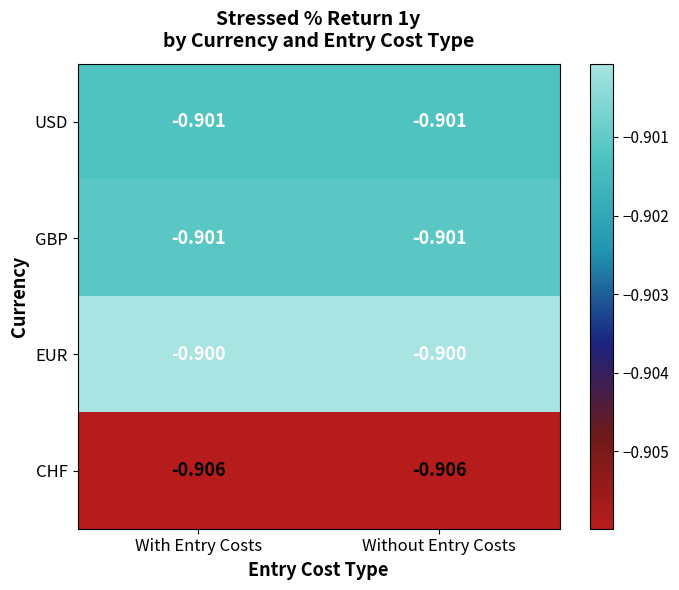

Is the value of USD at Without Entry Costs greater than the value of EUR at With Entry Costs?

No